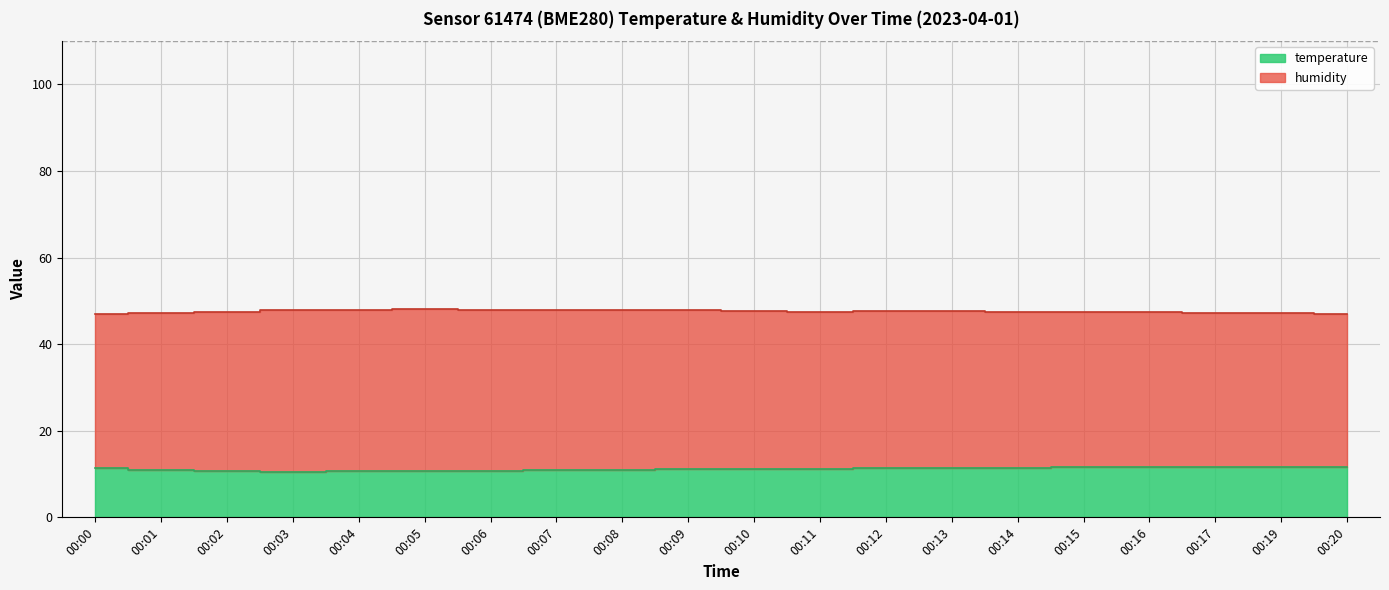

List the labels in order of value, smallest first.

00:03, 00:04, 00:05, 00:02, 00:06, 00:07, 00:01, 00:08, 00:09, 00:10, 00:11, 00:00, 00:12, 00:13, 00:14, 00:15, 00:16, 00:17, 00:19, 00:20